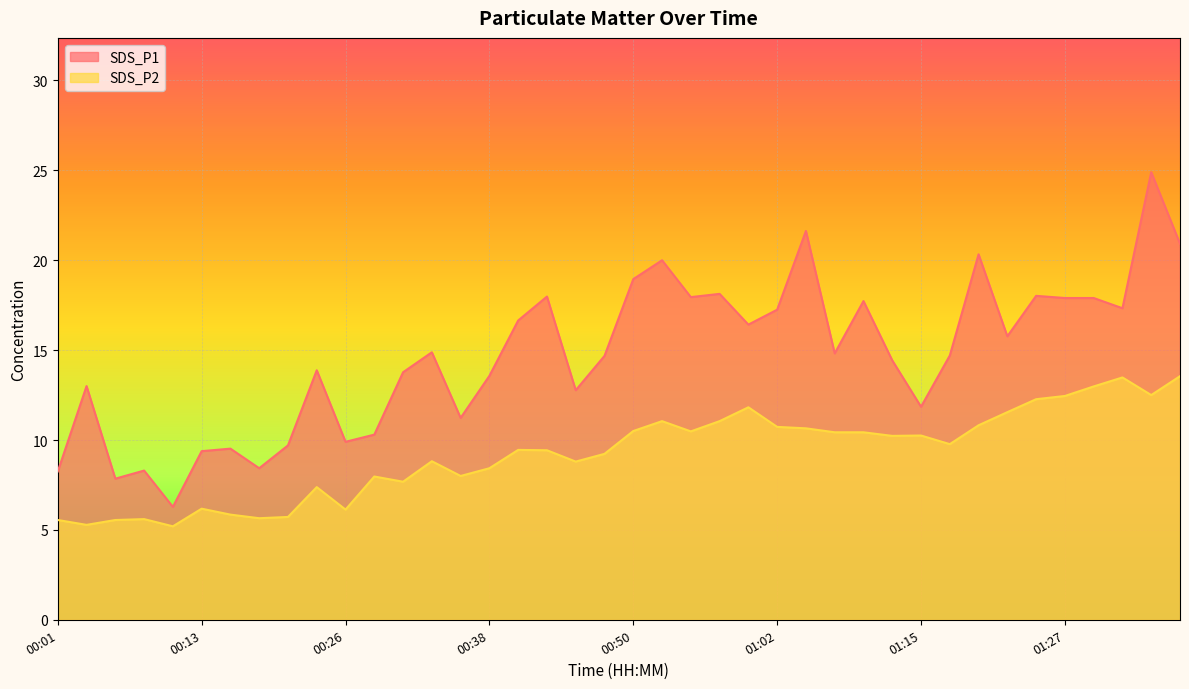

What is the difference between the second highest and minimum values in the SDS_P2 series?

8.3